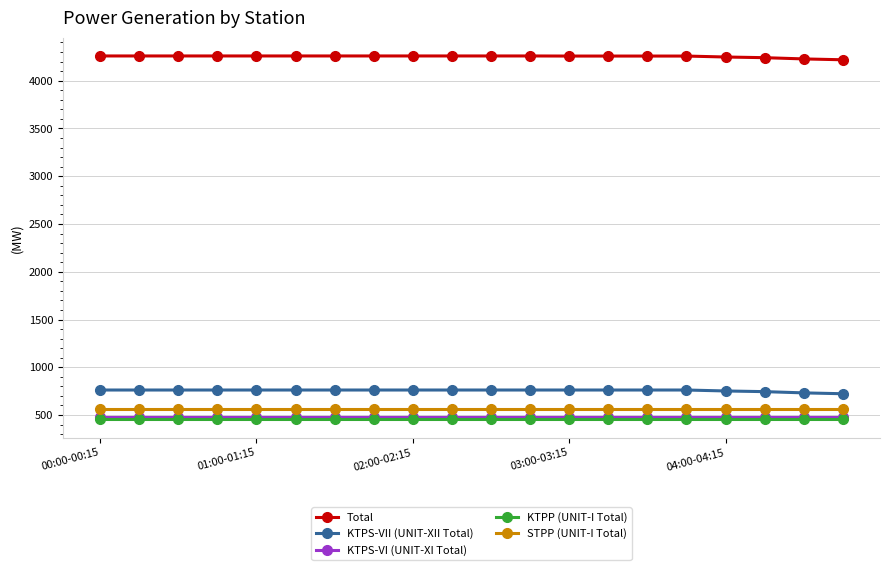

What is the value of the KTPS-VII (UNIT-XII Total) point at the 19th from the left?

732.0